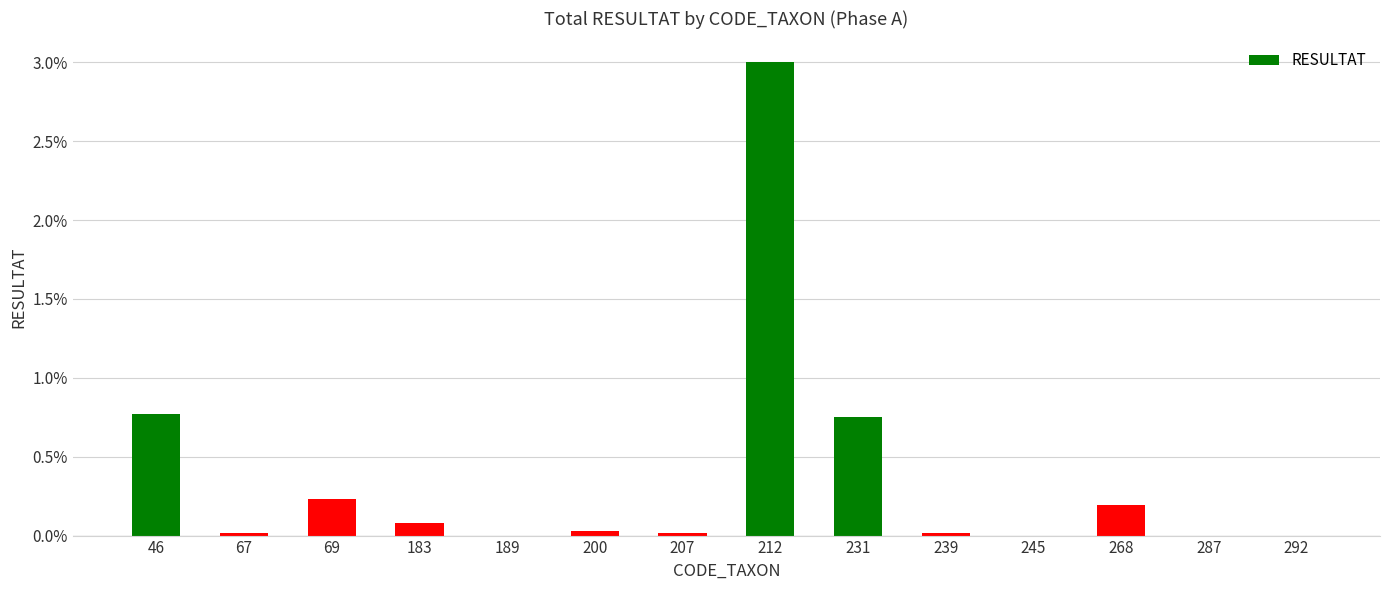

What is the sum of all values?

5.1